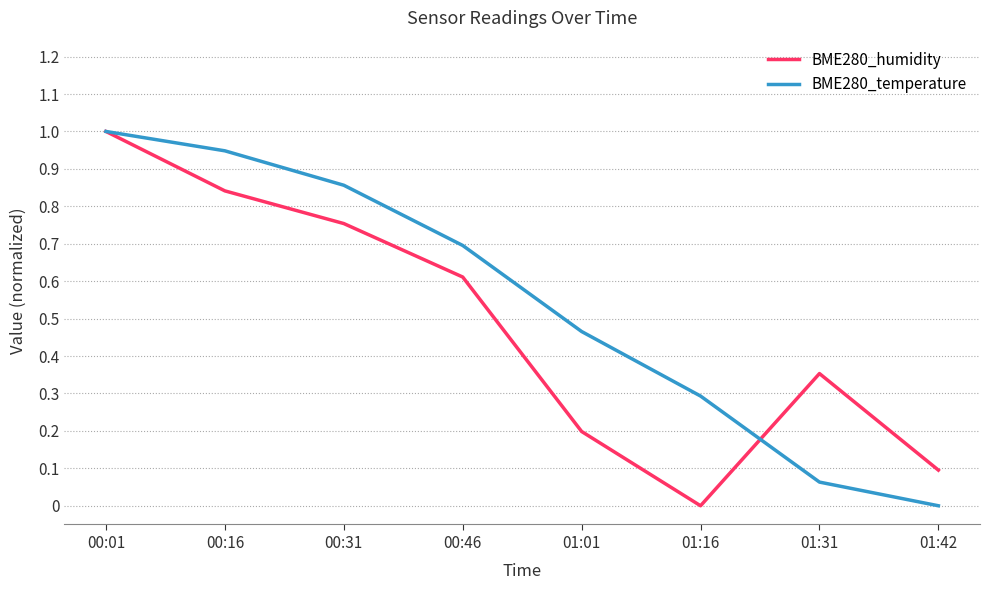

What is the spread (max minus min) of values at 01:01?

0.3